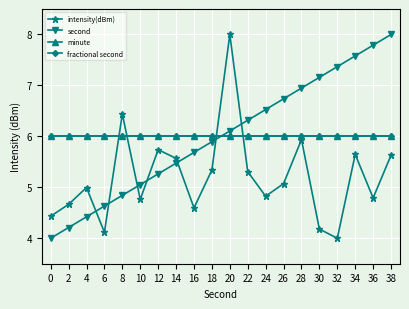

Rank the series by their maximum value, from lowest to highest.

minute, fractional second, intensity(dBm), second